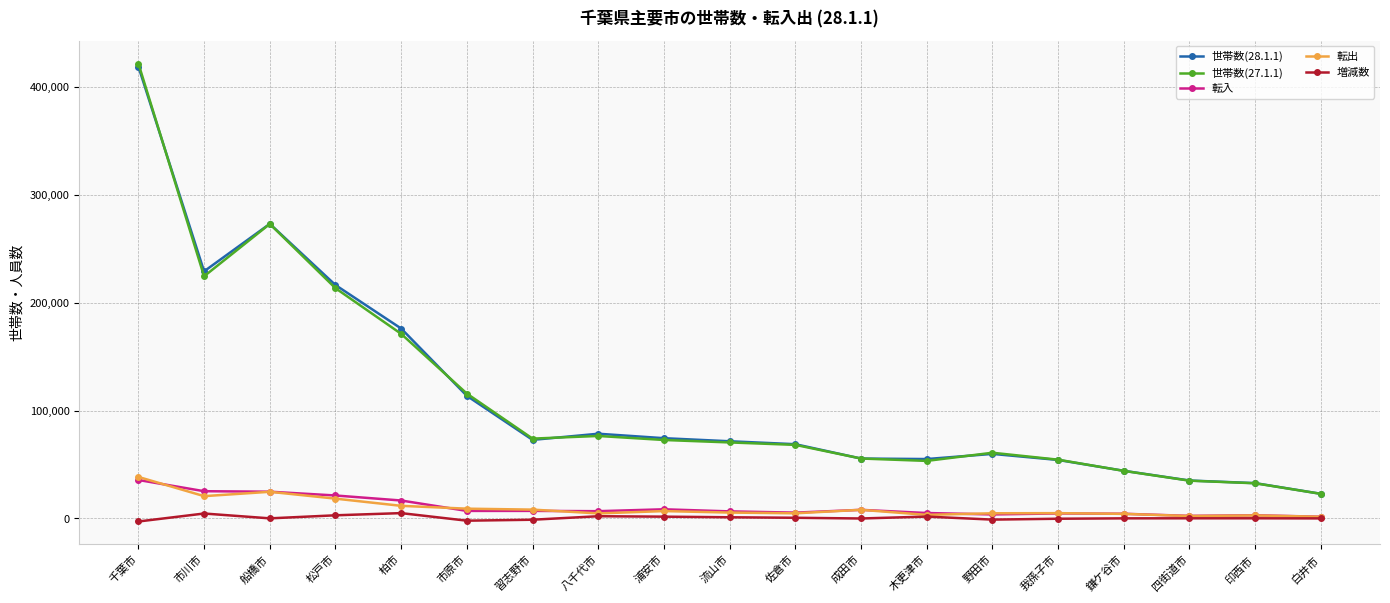

At which category does 転出 reach its first local valley?

市川市